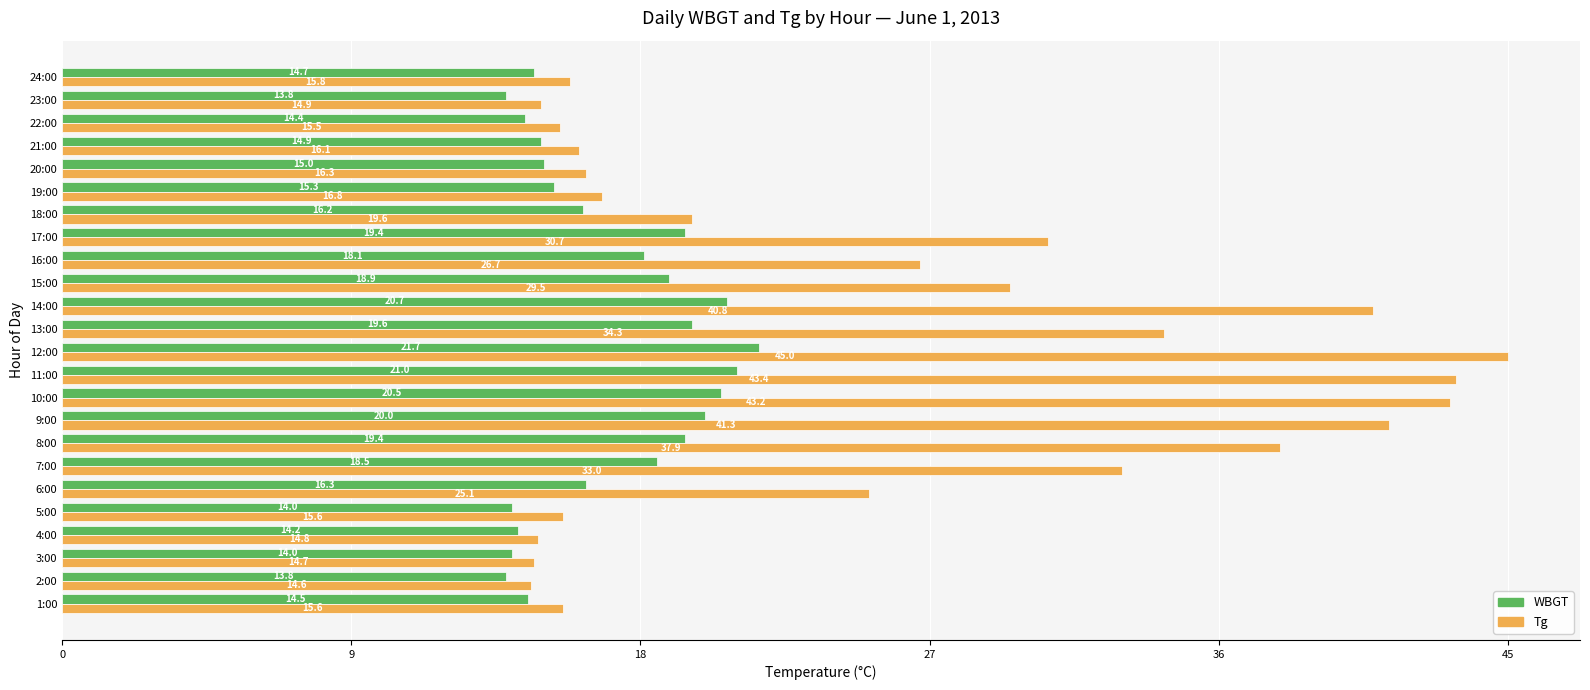

Is the value of WBGT at 19:00 greater than the value of Tg at 2:00?

Yes